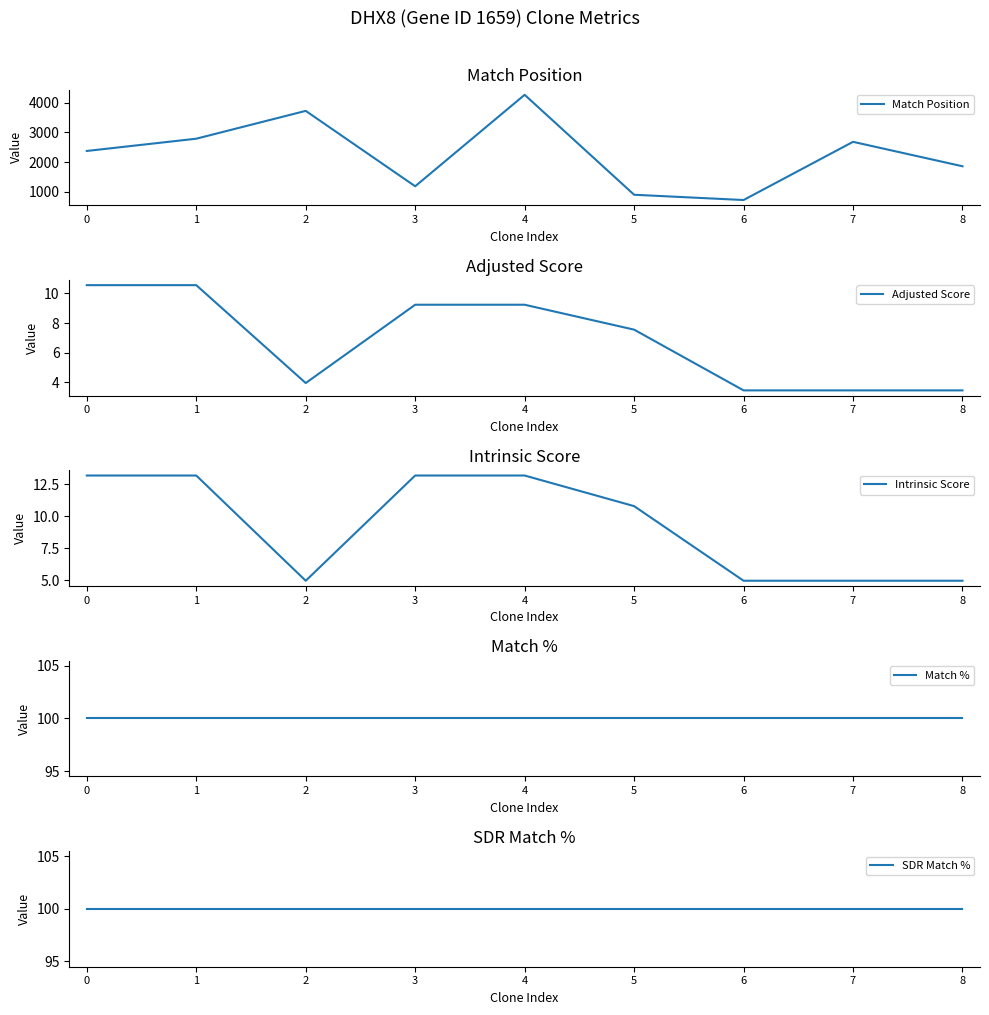

Reading left to right, list all the values displayed in this chart.

Match Position: 0=2373.0	1=2785.0	2=3720.0	3=1187.0	4=4260.0	5=902.0	6=725.0	7=2680.0	8=1859.0
Adjusted Score: 0=10.6	1=10.6	2=4.0	3=9.2	4=9.2	5=7.6	6=3.5	7=3.5	8=3.5
Intrinsic Score: 0=13.2	1=13.2	2=5.0	3=13.2	4=13.2	5=10.8	6=5.0	7=5.0	8=5.0
Match %: 0=100.0	1=100.0	2=100.0	3=100.0	4=100.0	5=100.0	6=100.0	7=100.0	8=100.0
SDR Match %: 0=100.0	1=100.0	2=100.0	3=100.0	4=100.0	5=100.0	6=100.0	7=100.0	8=100.0